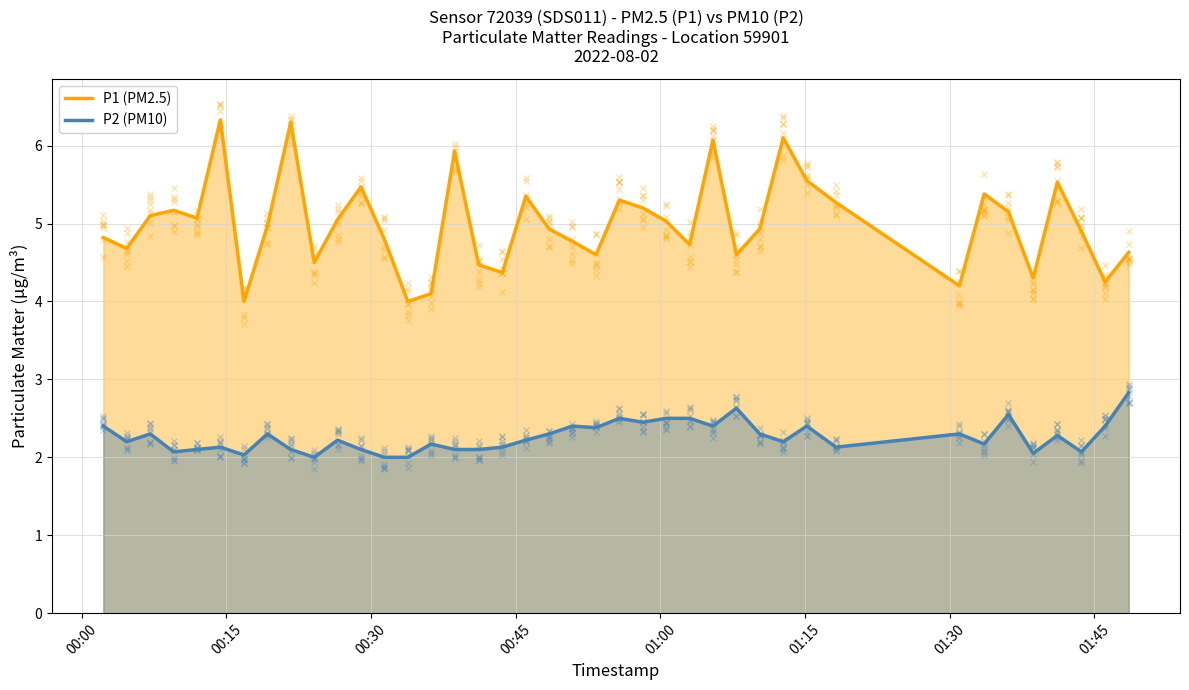

In P1 (PM2.5), how many points are higher than both neighbors (excluding endpoints)?

11